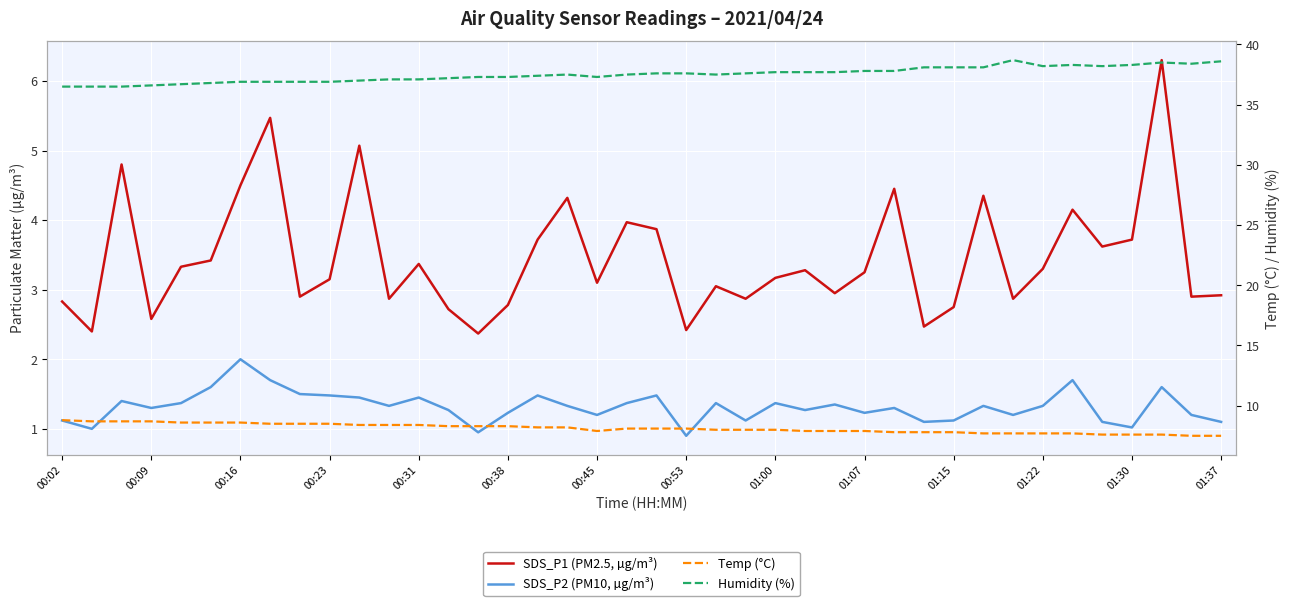

List the labels in order of SDS_P2 (PM10, µg/m³) value, smallest first.

21, 14, 00:09, 36, 29, 35, 39, 00:02, 23, 30, 18, 32, 38, 15, 27, 01:37, 25, 00:23, 28, 01:22, 17, 31, 33, 26, 00:31, 19, 22, 24, 00:16, 01:15, 01:30, 01:07, 16, 20, 01:00, 00:38, 37, 00:53, 34, 00:45